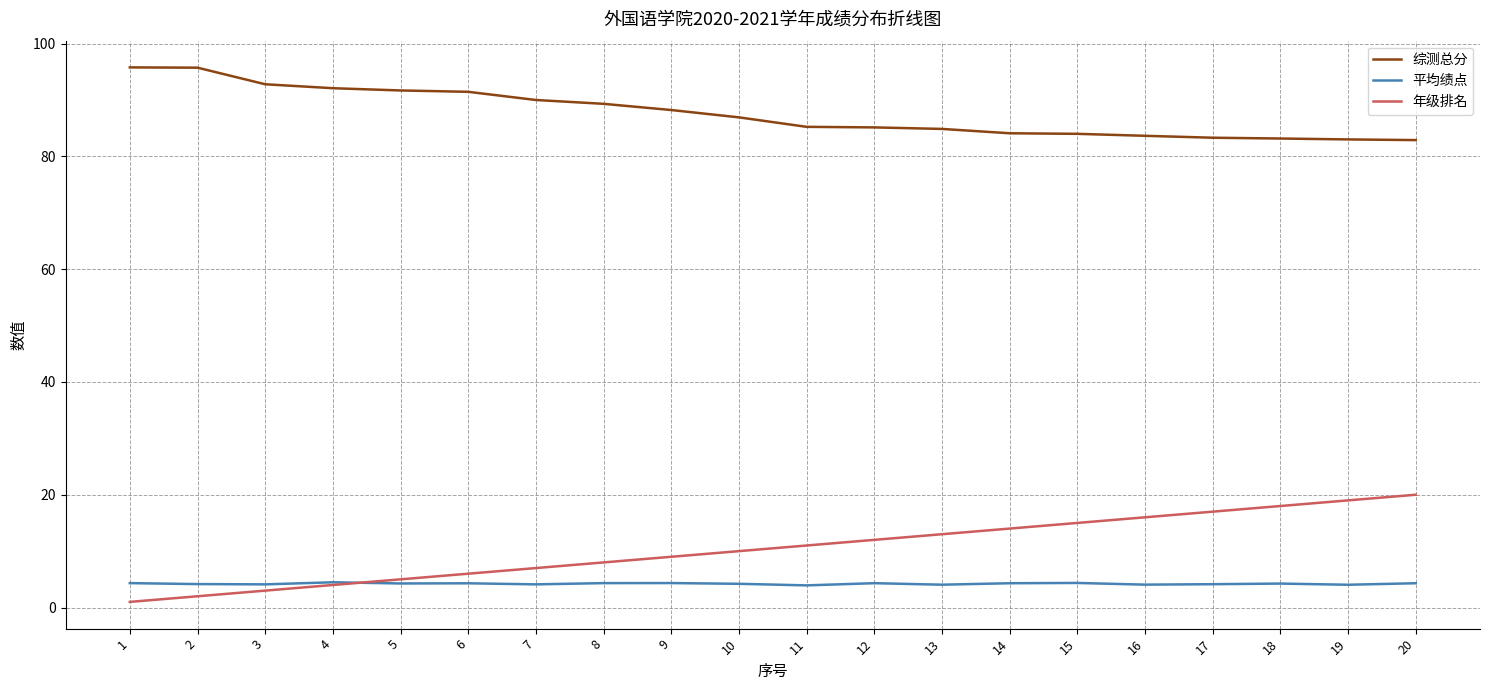

True or false: 平均绩点 and 综测总分 intersect in this chart.

False